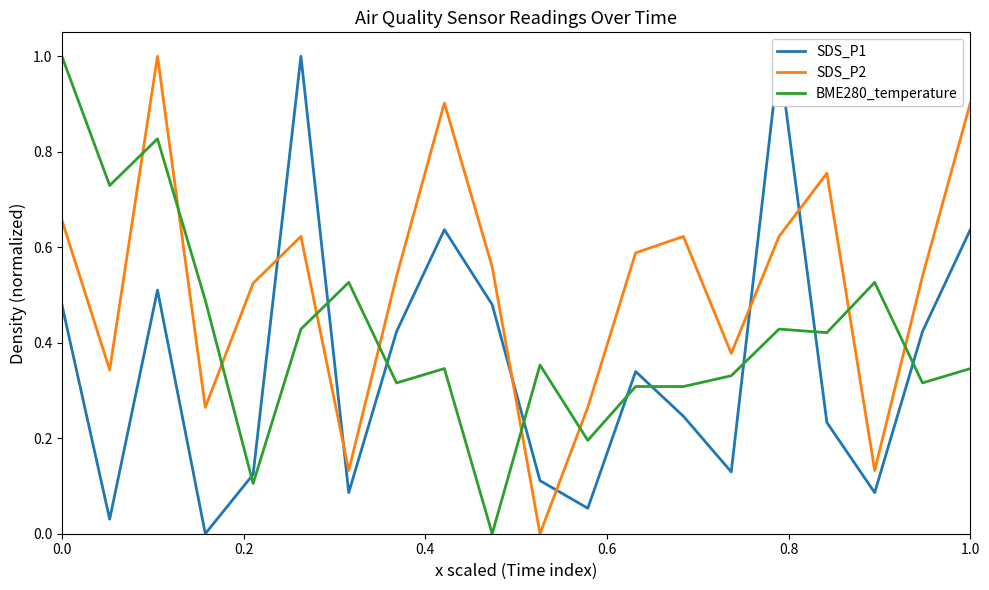

What is the difference between the second highest and minimum values in the SDS_P2 series?

0.9